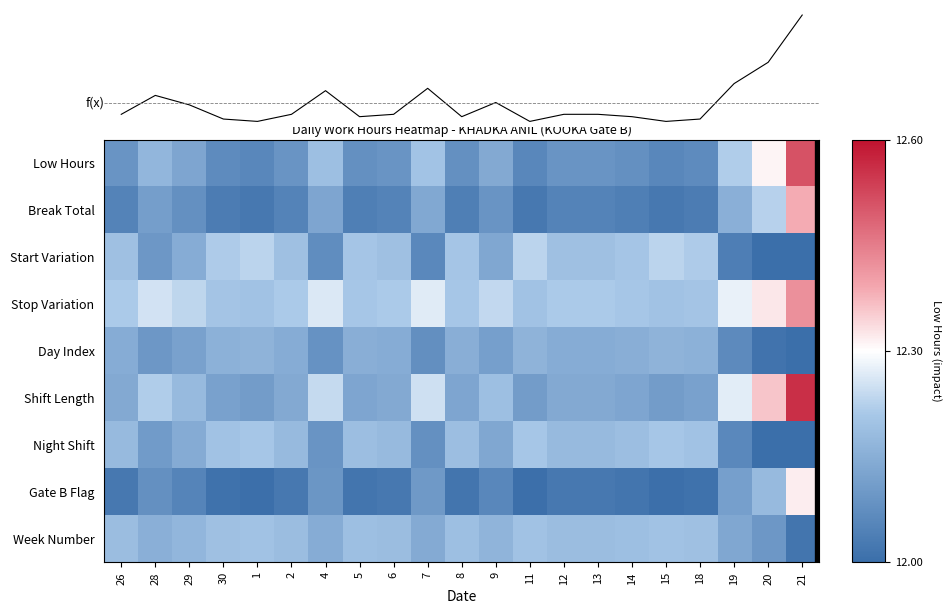

What is the total value across all series at 12?

121.4